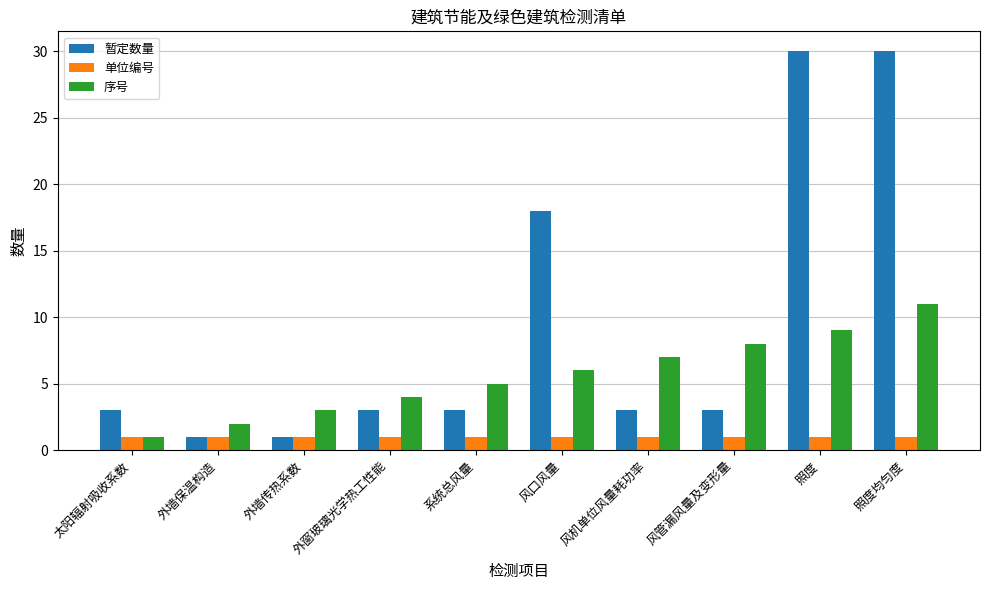

Count the number of categories in the chart.

10